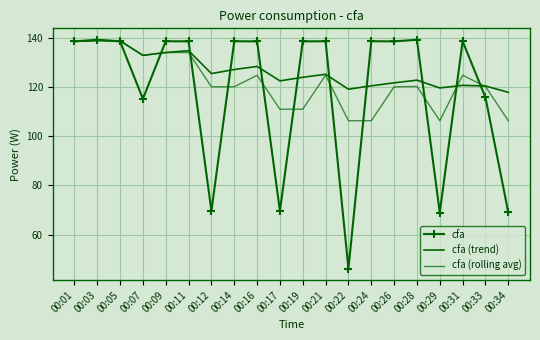

Where does the cfa series first go above 138?

00:01